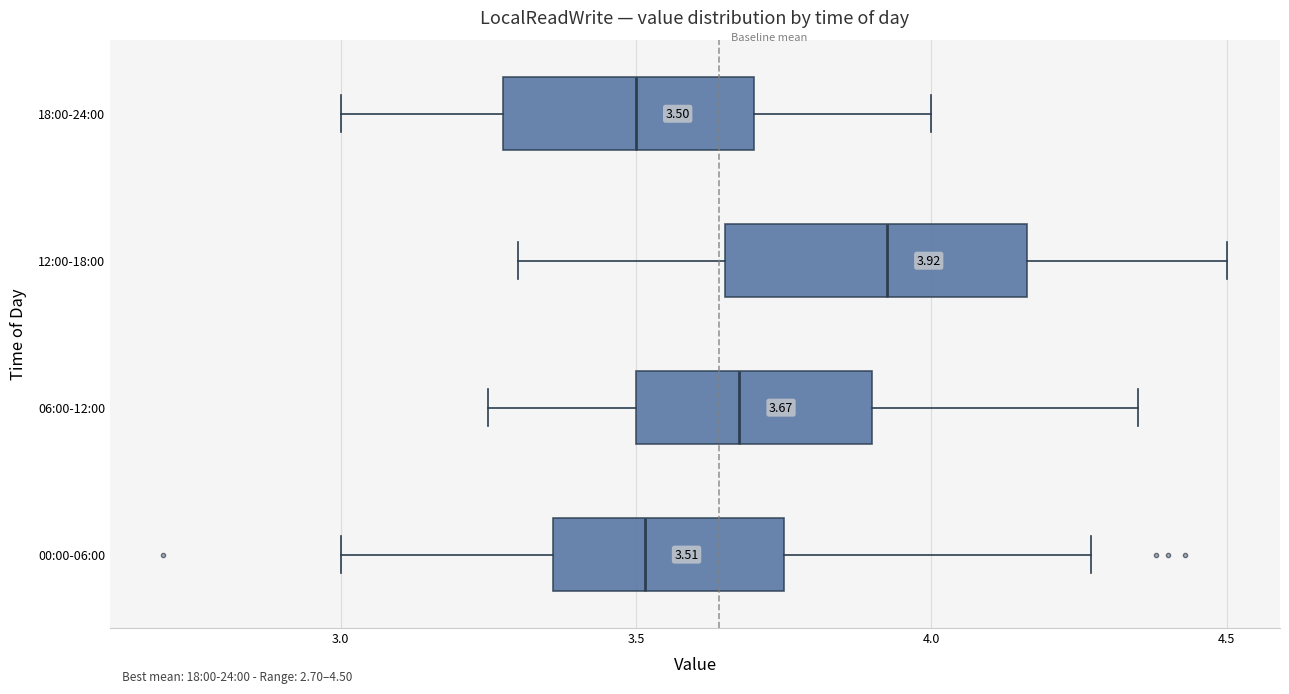

Comparing the boxes themselves (not the whiskers), which one is the widest?

12:00-18:00